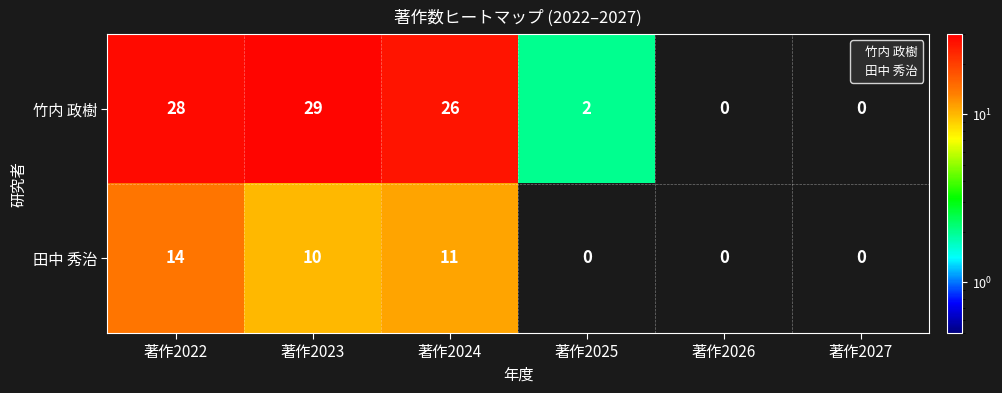

Reading right to left, list all the values displayed in this chart.

竹内 政樹: 著作2027=0	著作2026=0	著作2025=2	著作2024=26	著作2023=29	著作2022=28
田中 秀治: 著作2027=0	著作2026=0	著作2025=0	著作2024=11	著作2023=10	著作2022=14